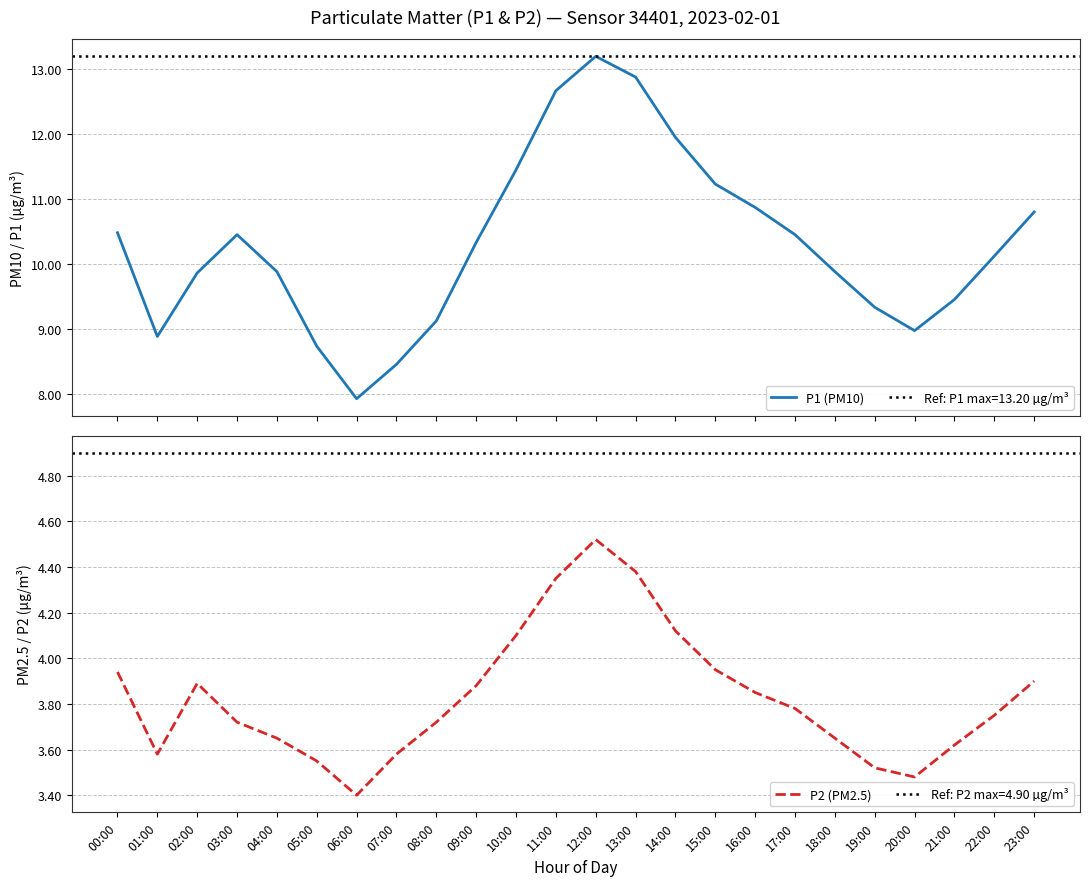

At which label is P2 (PM2.5) closest to 3?

06:00